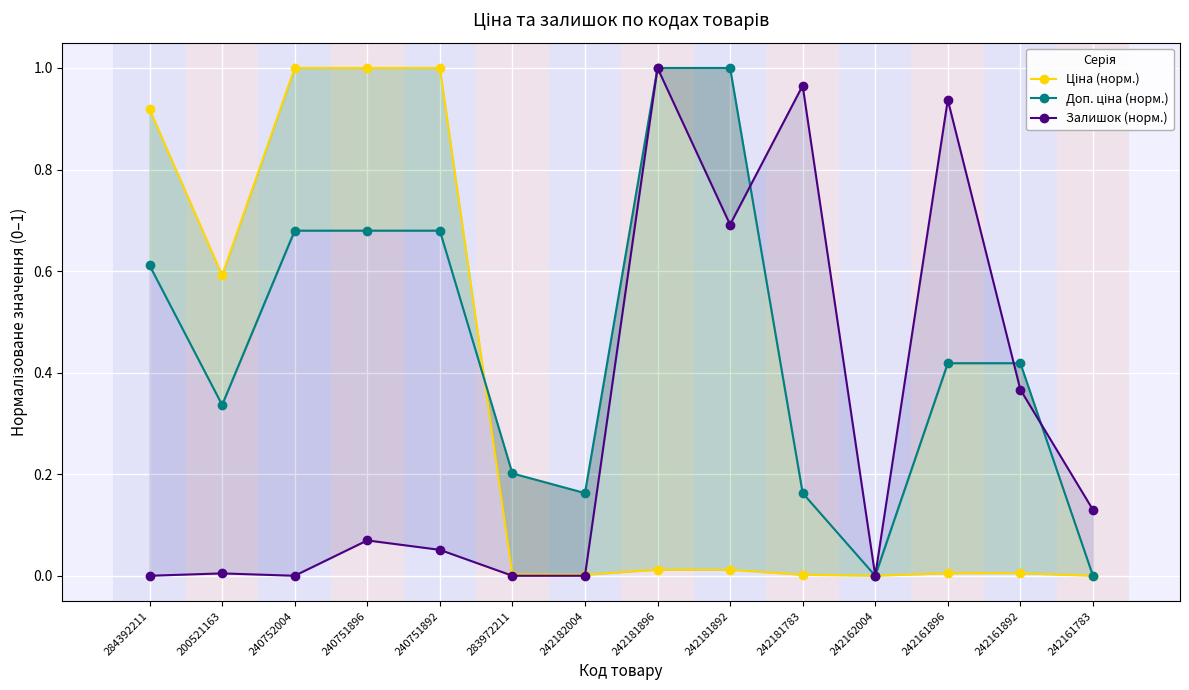

What is the sum of the Доп. ціна (норм.) values at 242181892 and 242162004?

1.0